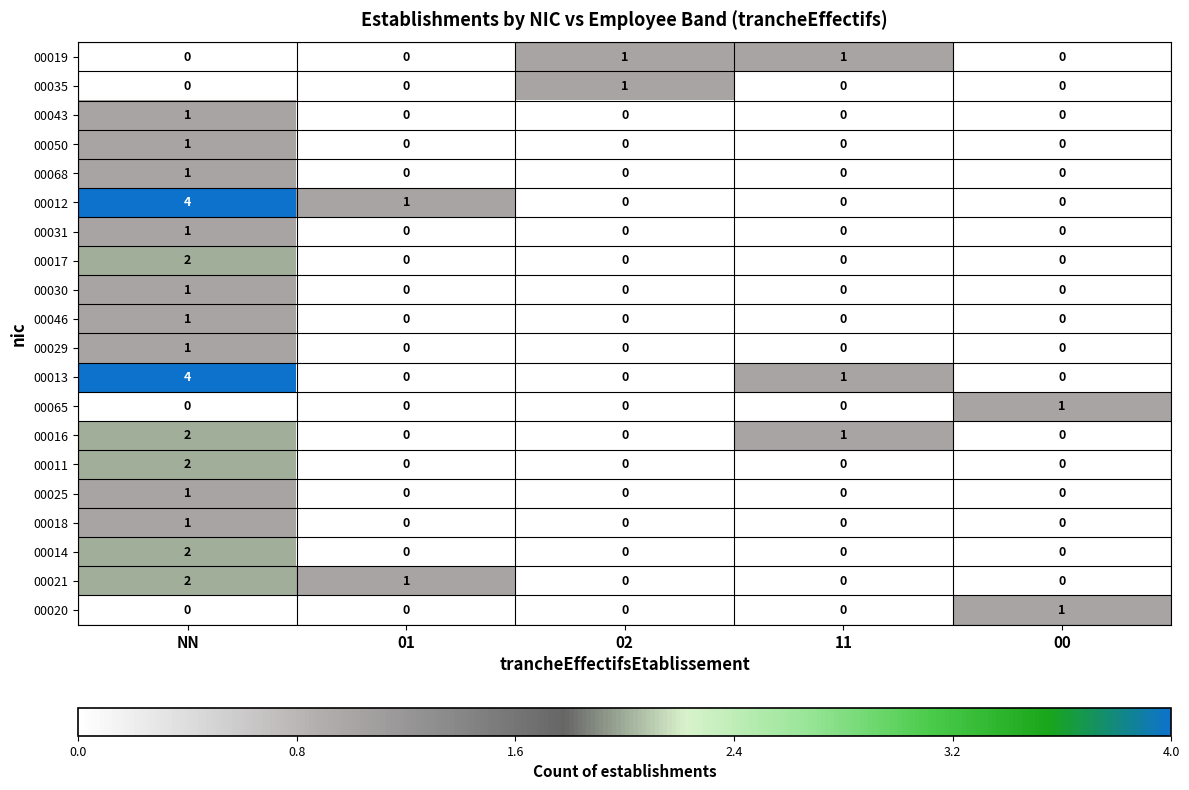

Is the value of 00016 at 11 greater than the value of 00065 at NN?

Yes